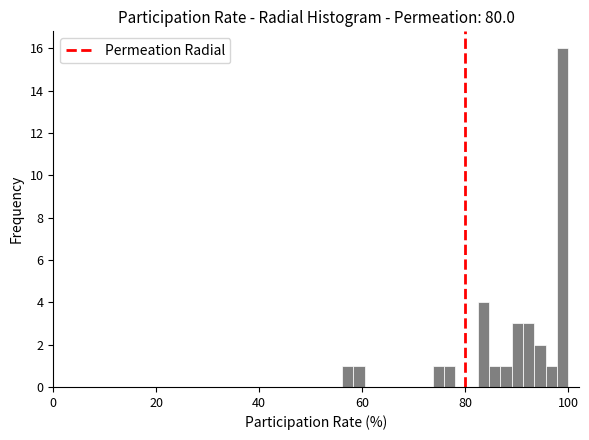

Read against the x-axis, roughly where is the centre of the tallest bar?

98